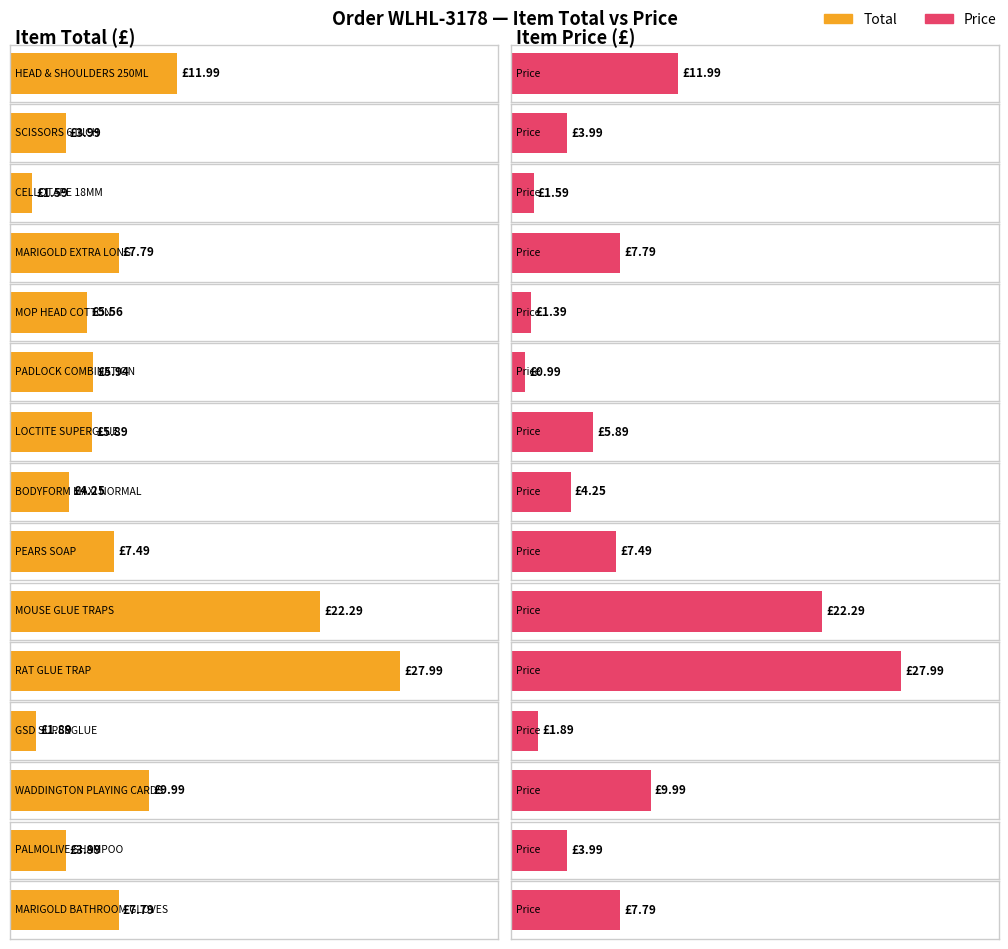

What is the highest value of the Total series?

28.0